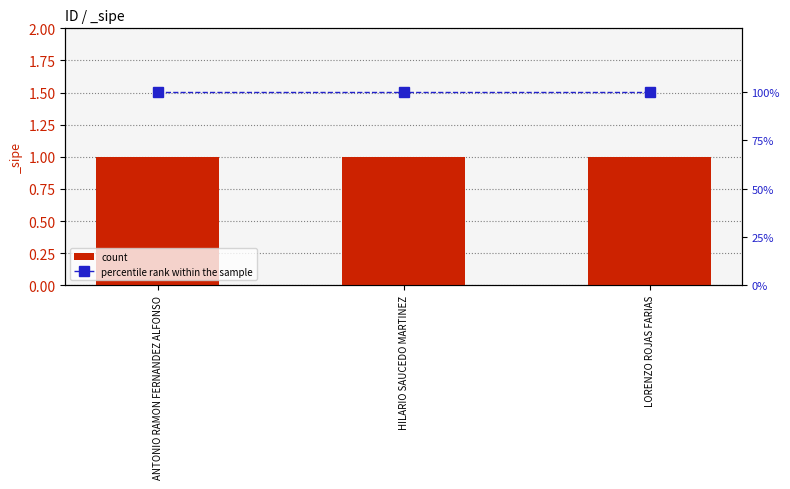

What is the difference between the highest and lowest values at ANTONIO RAMON FERNANDEZ ALFONSO?

99